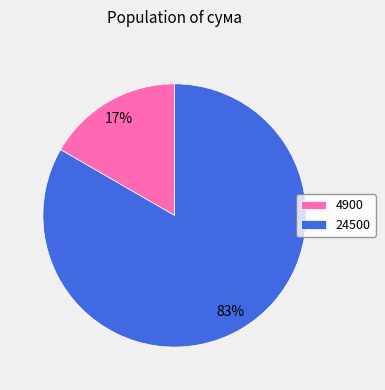

To the nearest percent, what percentage of the pie is 24500?

83%